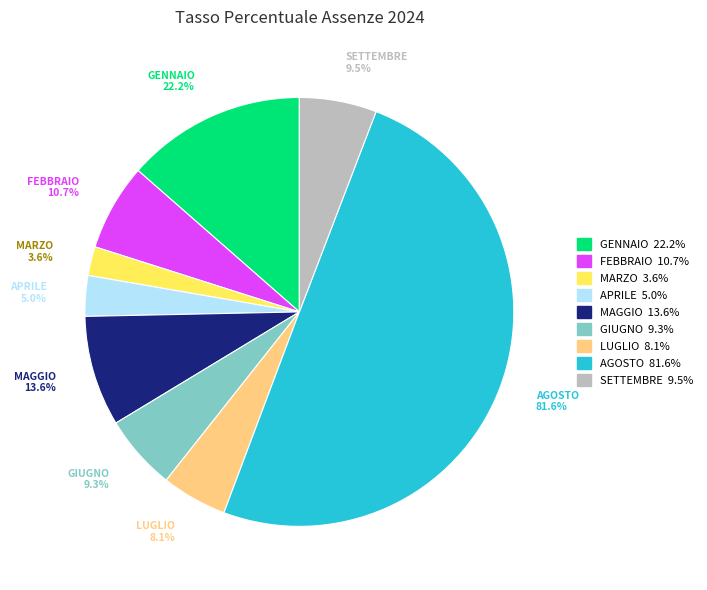

Which category has the smallest portion of the pie?

MARZO